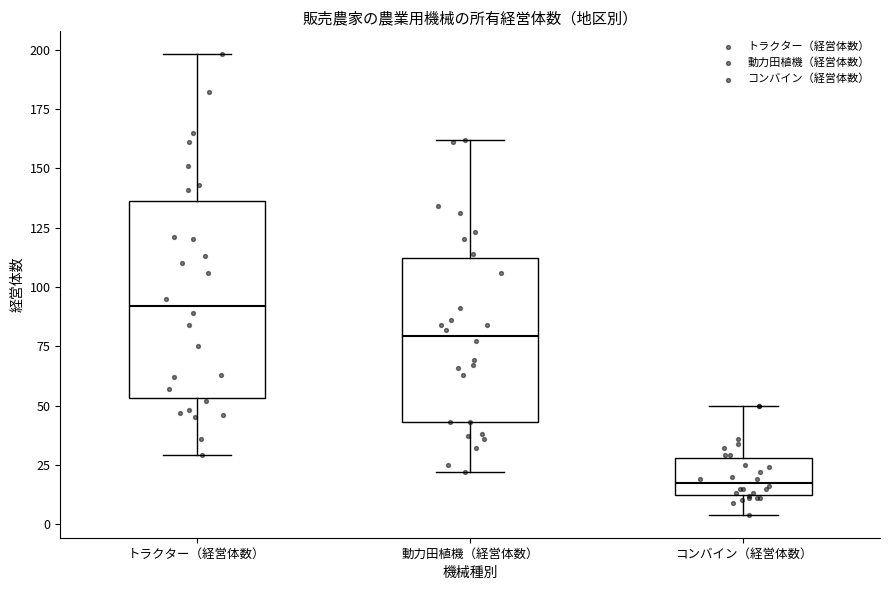

Where does the upper whisker of the box for 動力田植機（経営体数） end on the y-axis? The values are not printed on the chart, so give them approximately, as read against the axis.

160